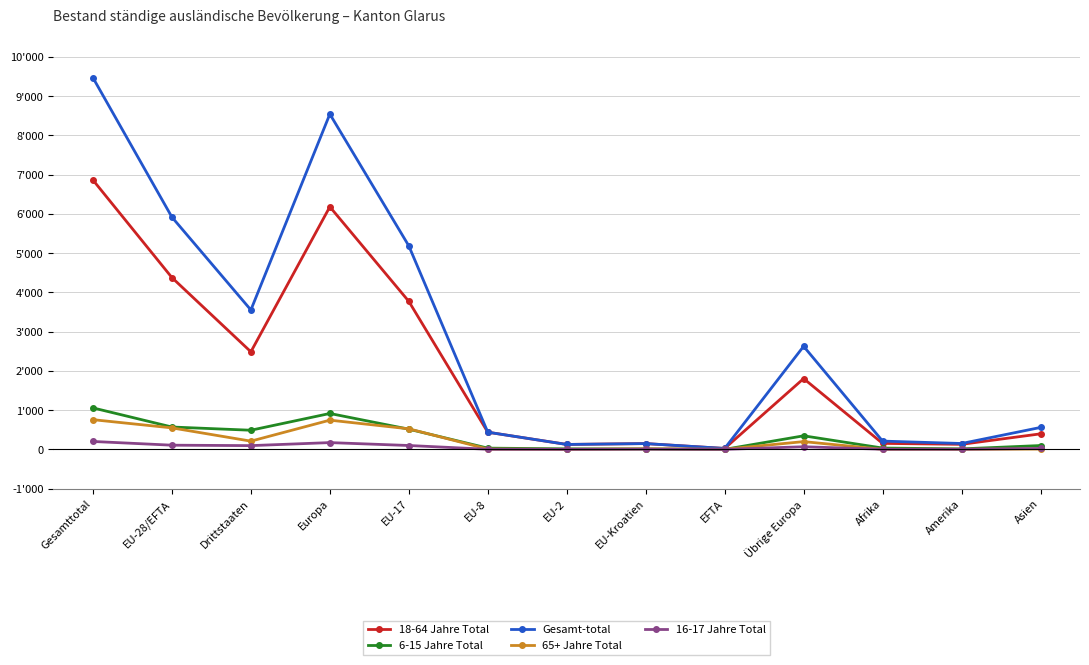

The value of Gesamt-total at EU-Kroatien is 147. True or false?

True